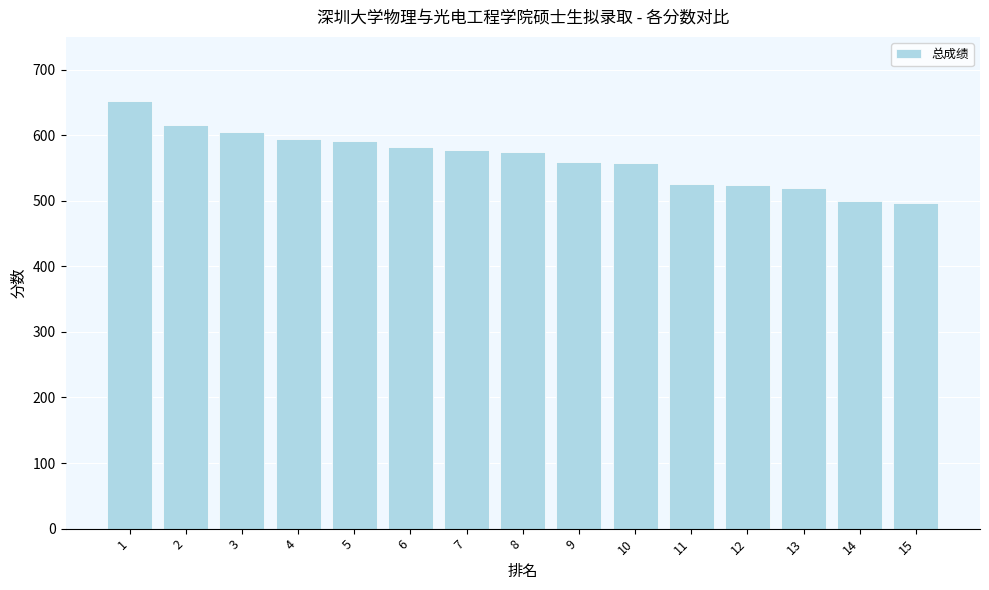

What is the value of the 11th bar from the left?

525.7